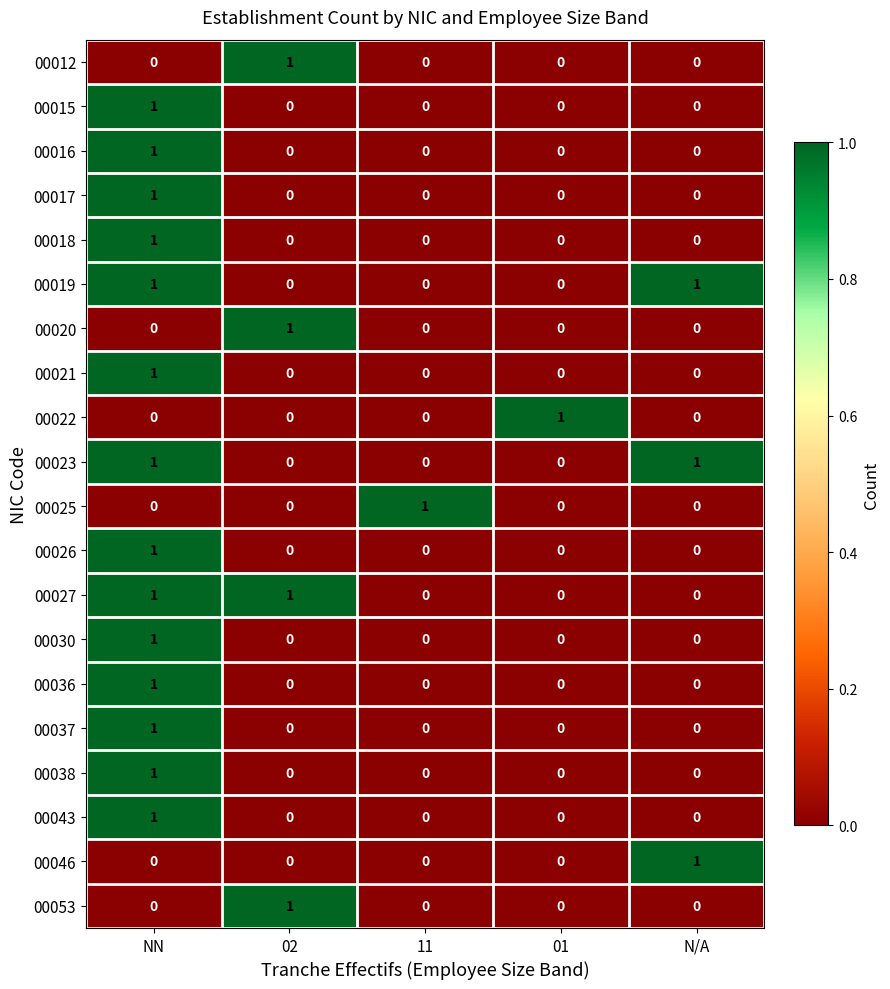

True or false: 00019 has a value of -1 at 02.

False